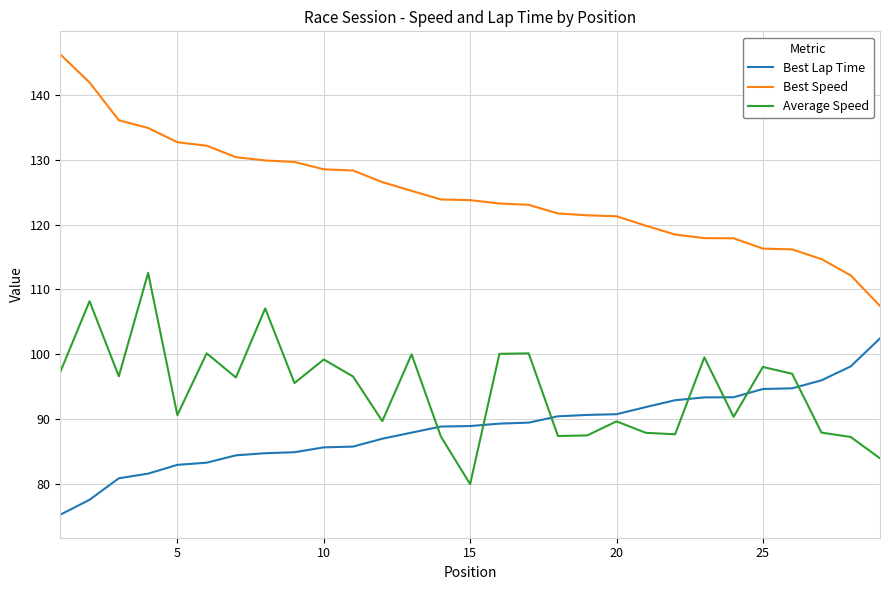

How many categories are shown in the chart?

29